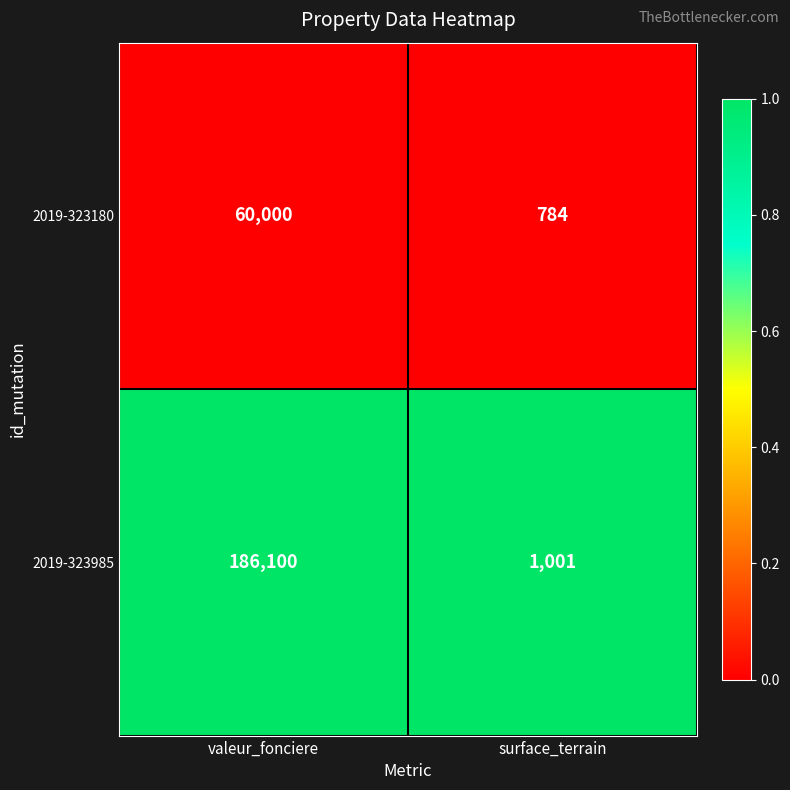

What is the total value across all series at valeur_fonciere?

246100